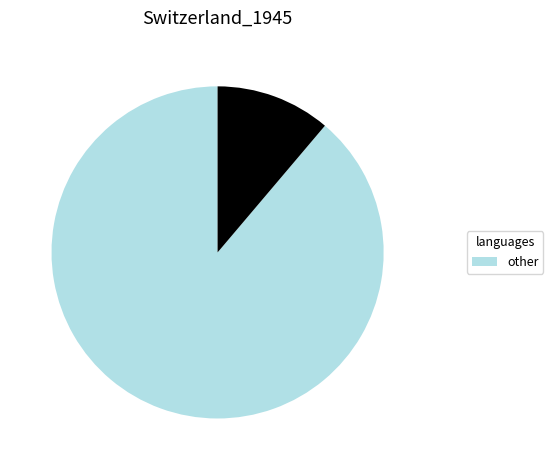

Does any single category account for the majority?

Yes